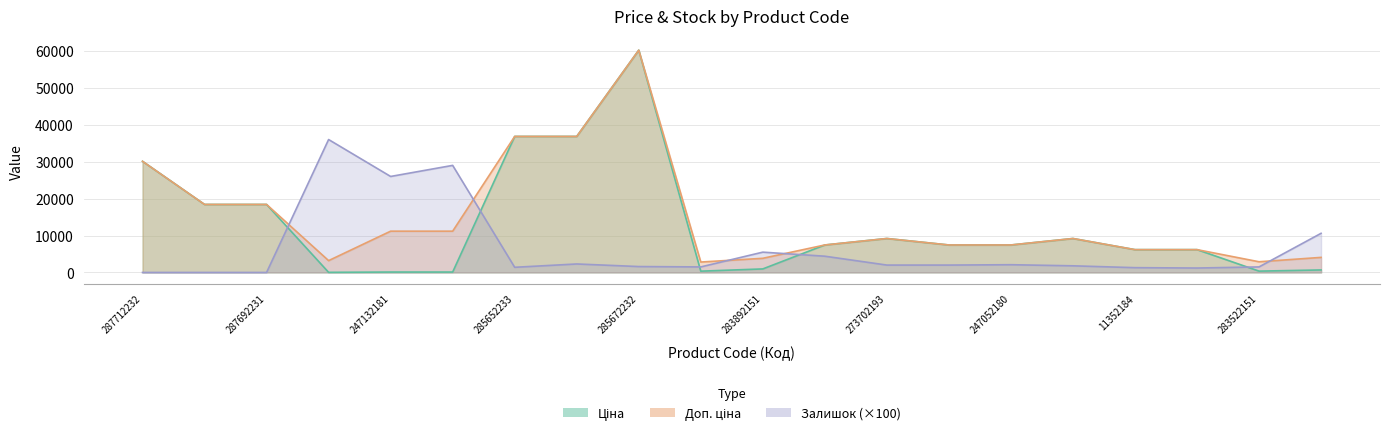

The value of Доп. ціна at 247132180 is 11182.0. True or false?

True